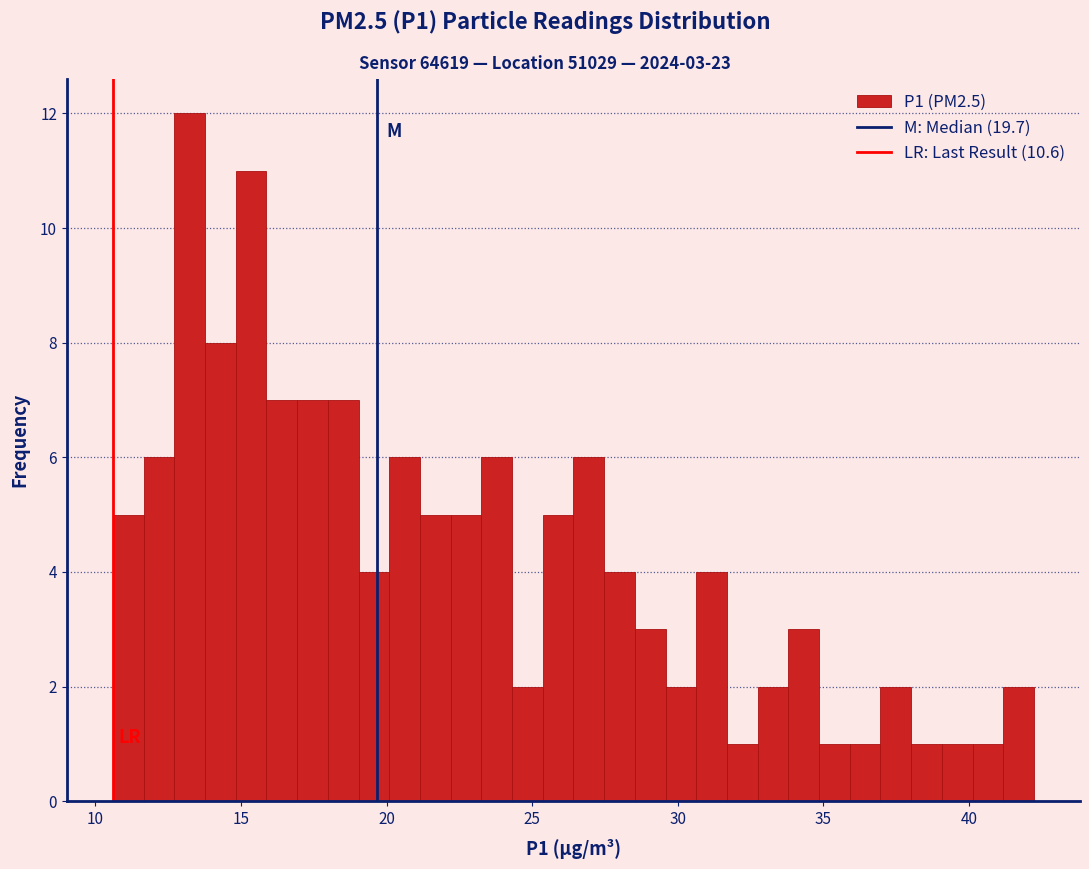

Around what value on the x-axis is the tallest bar? Give the approximate position of its centre, as read against the axis.

13.0